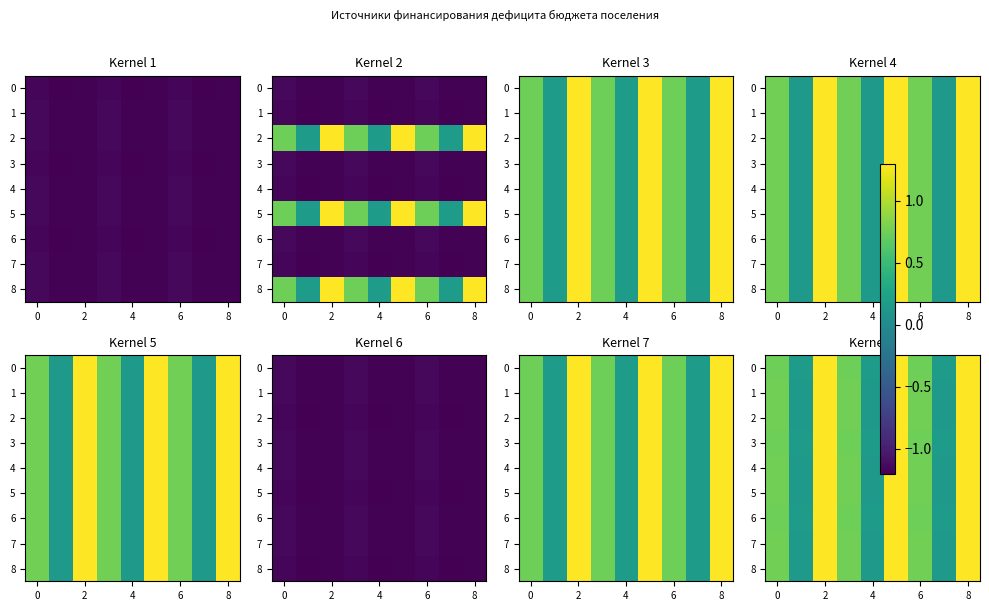

What is the approximate value of 5 at 2?

1.3